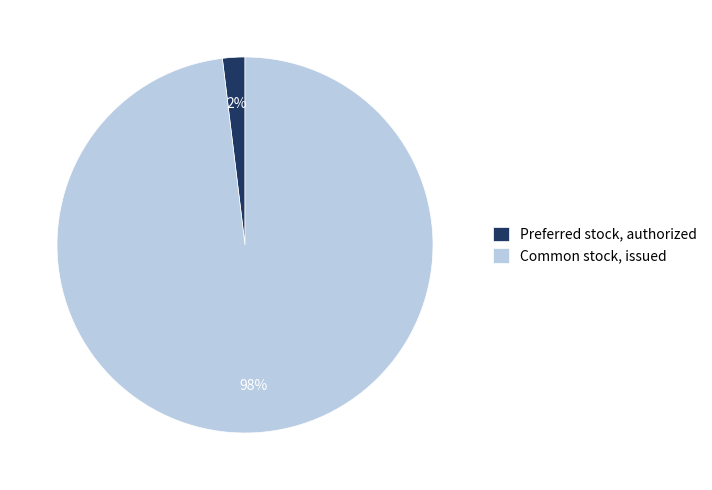

Between Common stock, issued and Preferred stock, authorized, which is larger?

Common stock, issued